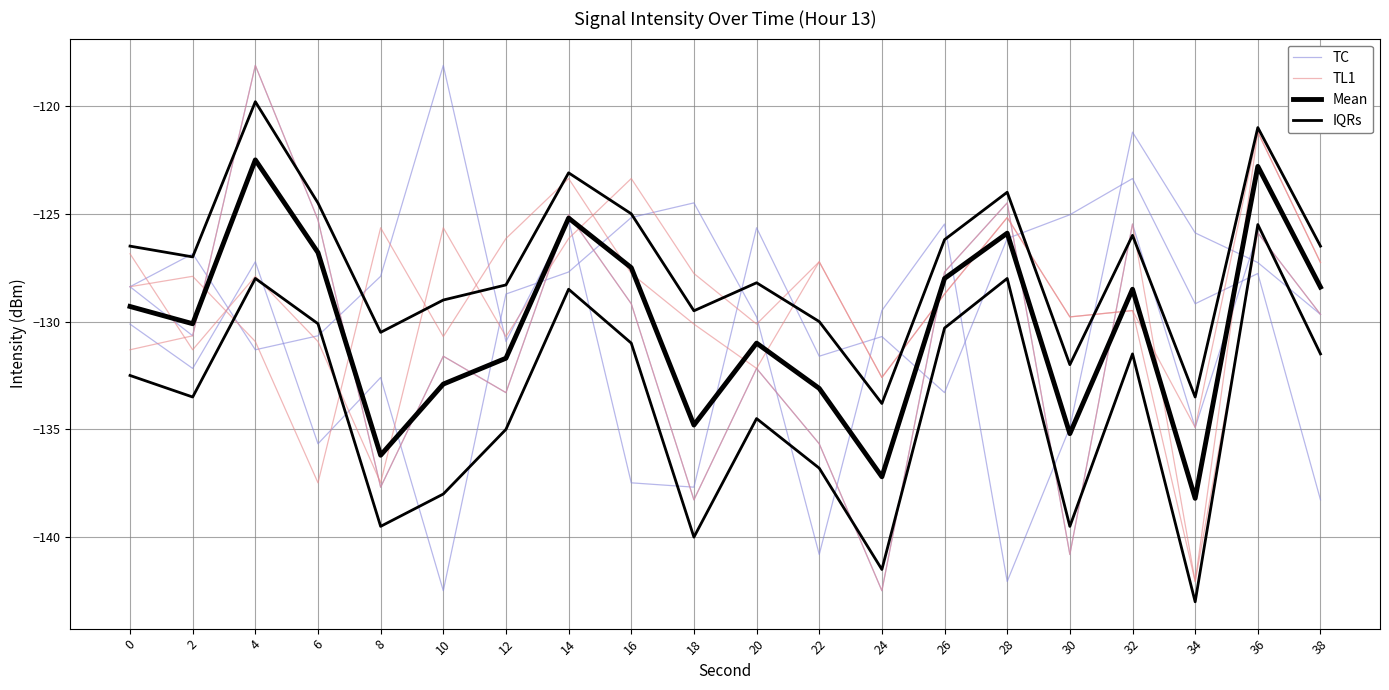

List the series in order of their peak value, highest first.

TC, IQRs, TL1, Mean